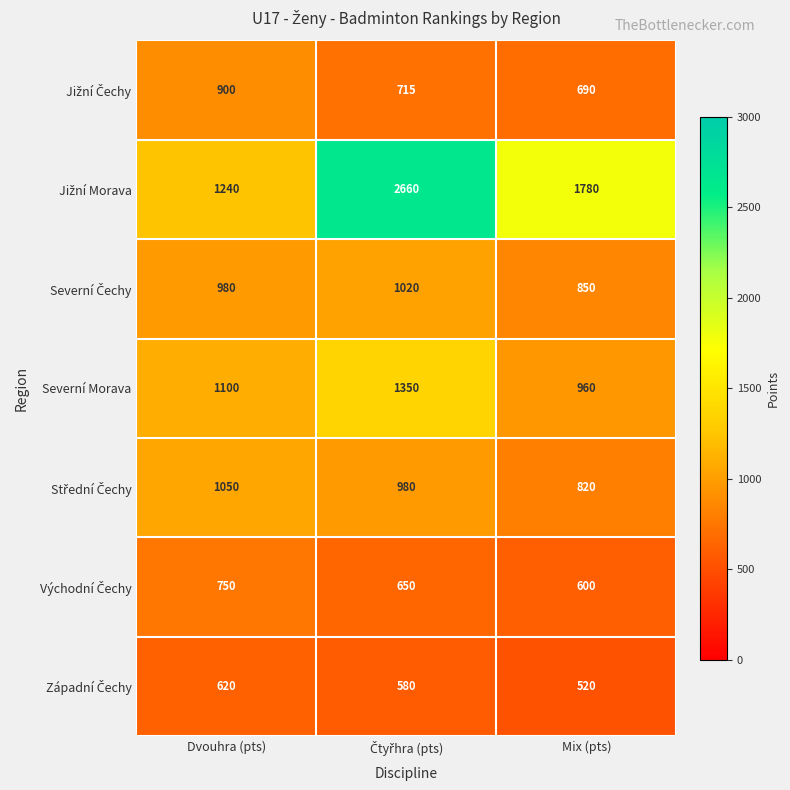

What is the total value across all series at Mix (pts)?

6220